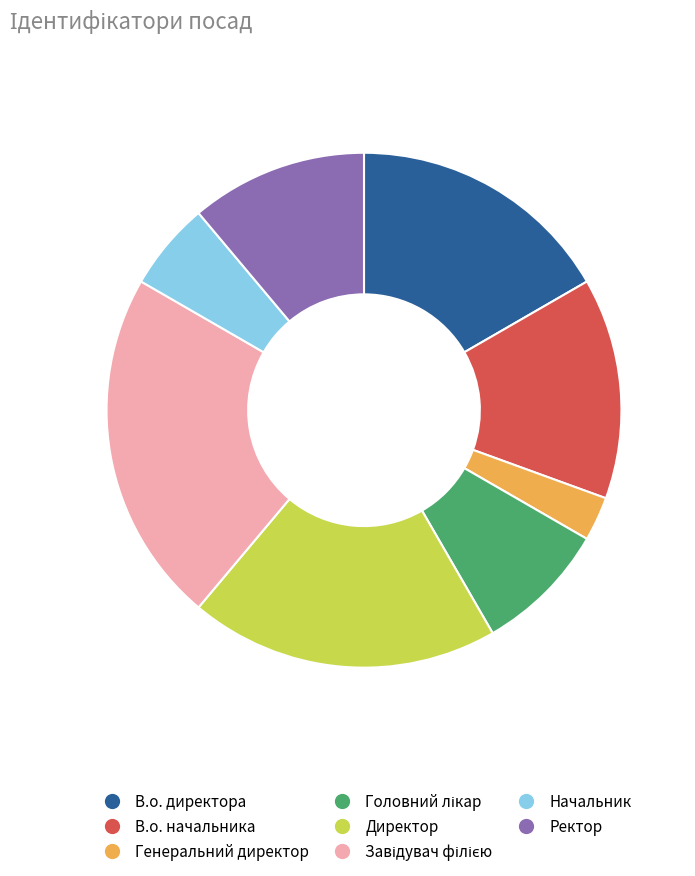

What is the smallest slice in the pie chart?

Генеральний директор